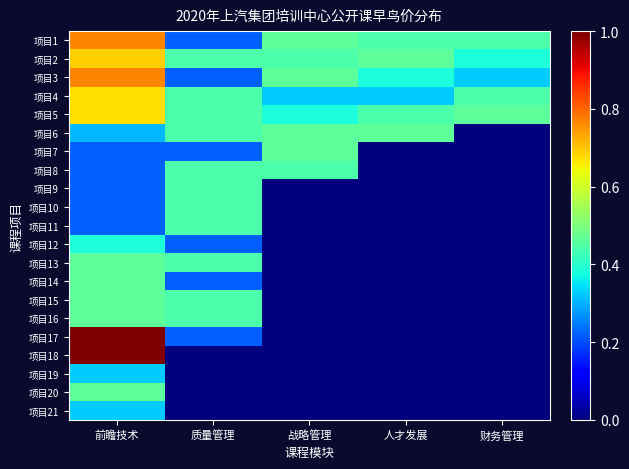

What is the spread (max minus min) of values at 财务管理?

0.5